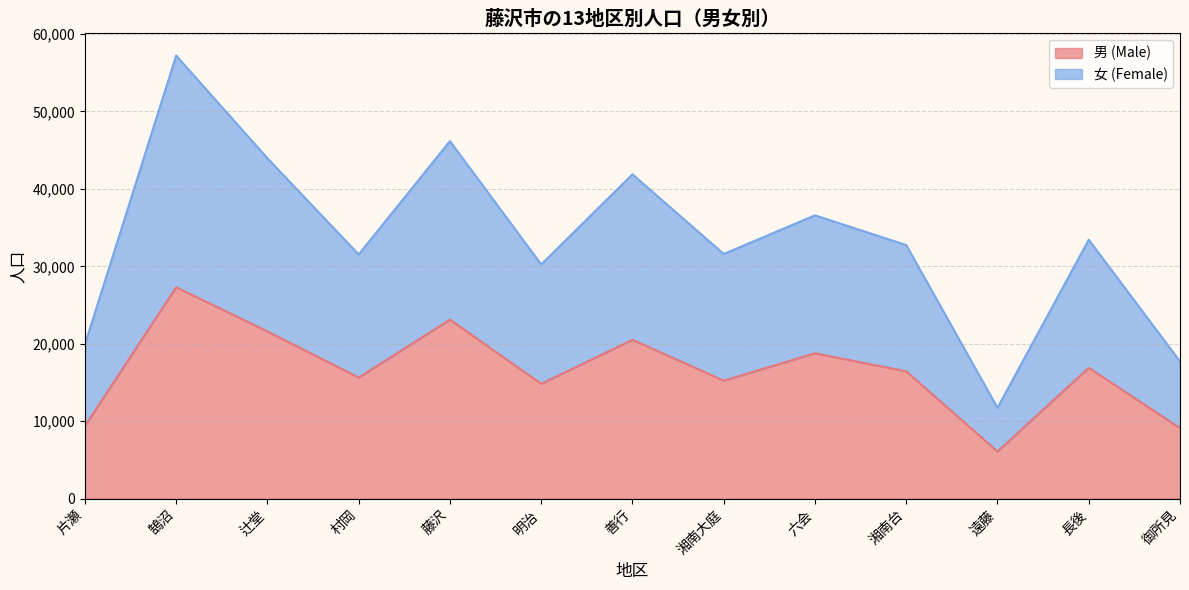

What position from the left is 辻堂?

3